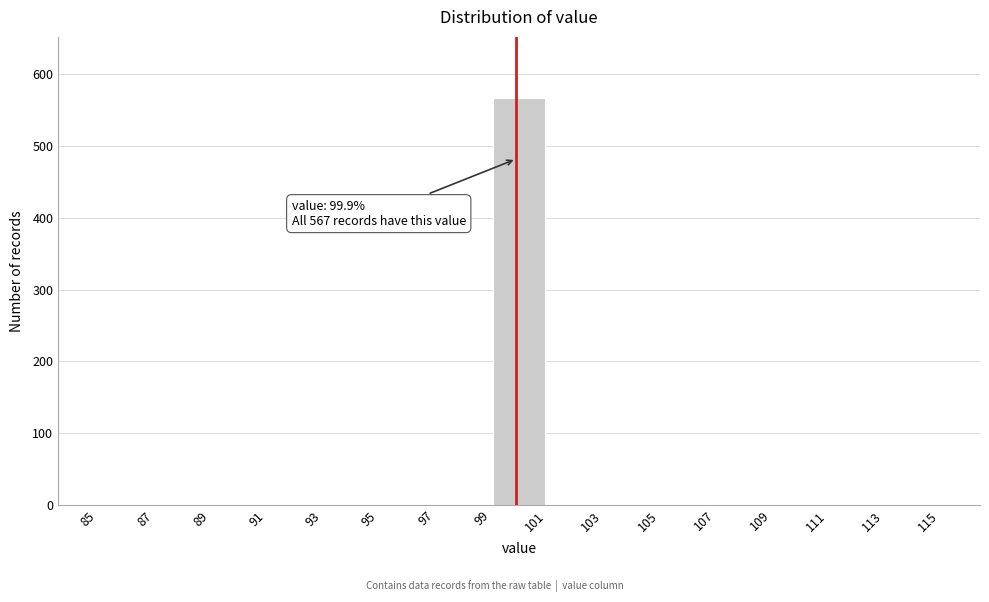

Which range on the x-axis has the tallest bar?

99 to 101